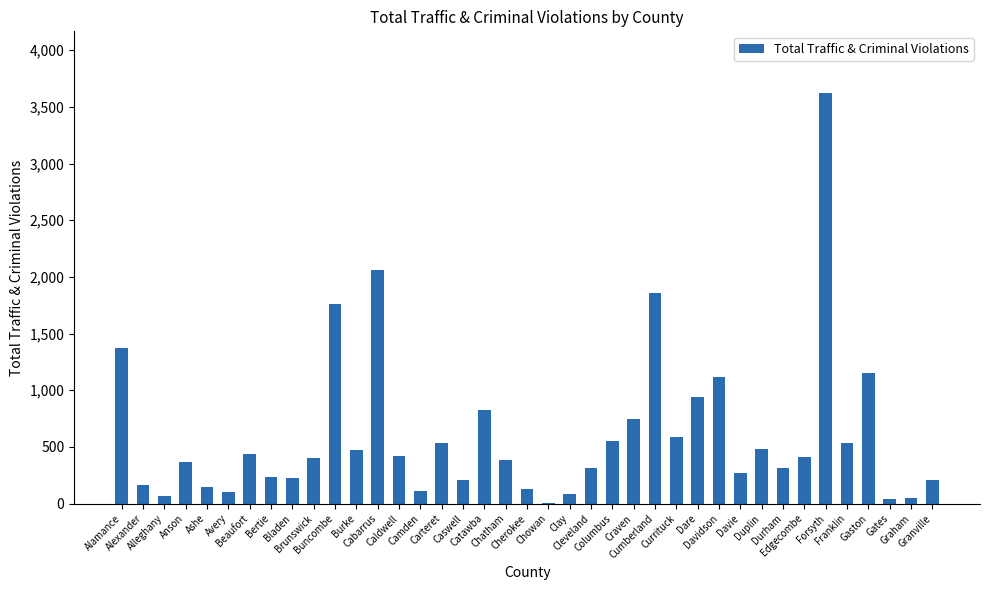

What is the sum of the values at Cherokee and Dare?

1070